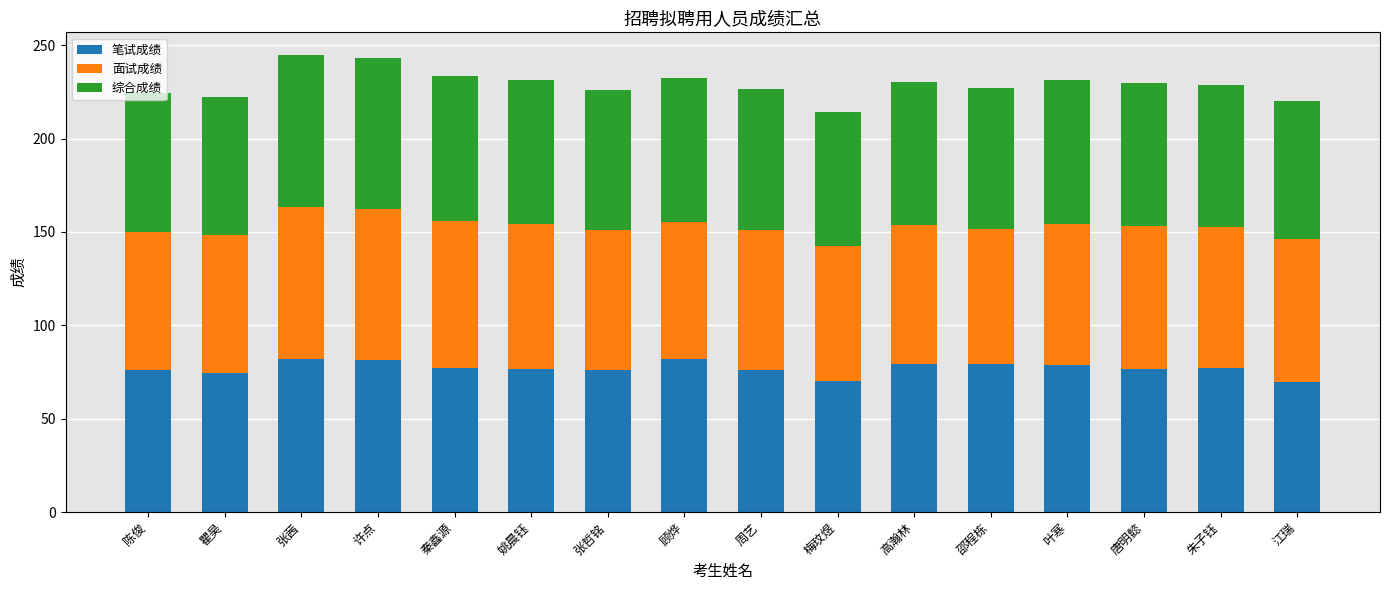

Are the bars horizontal?

No